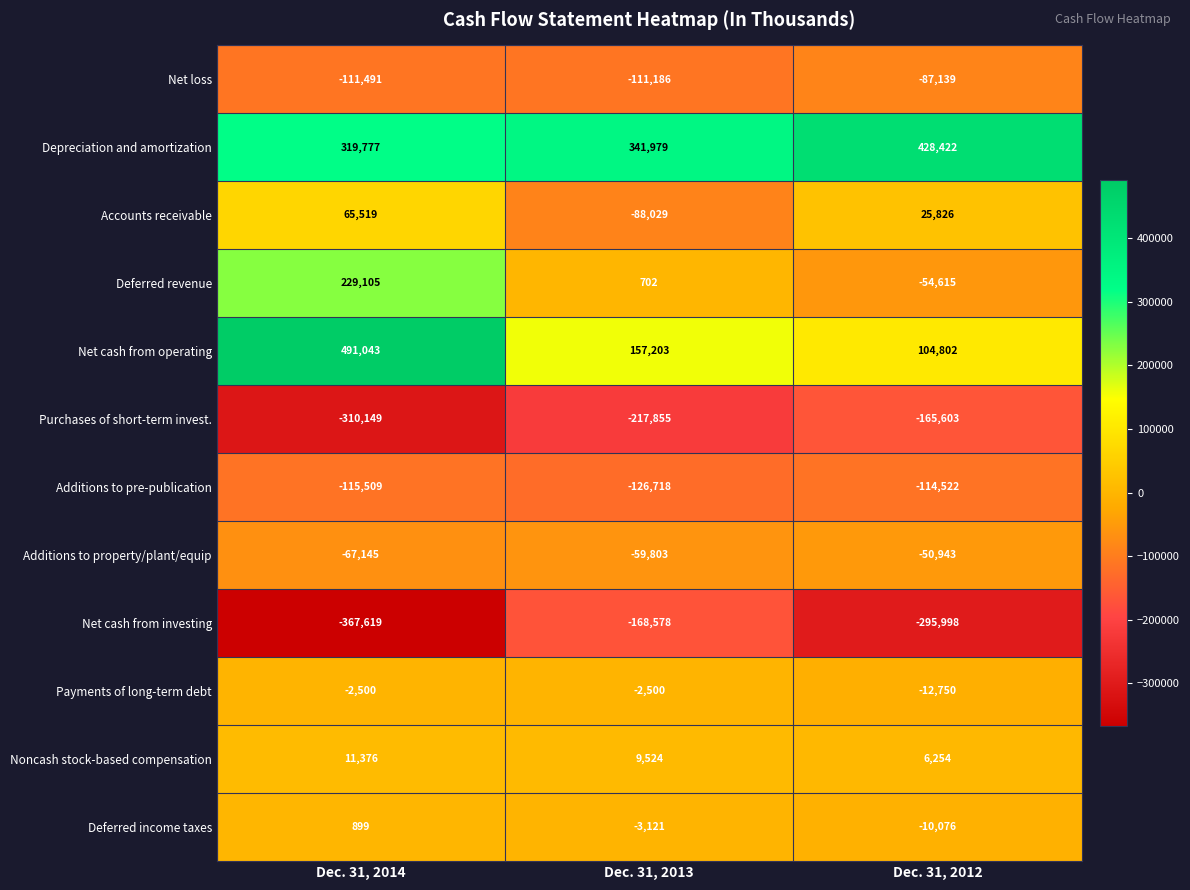

At which label is Net cash from operating closest to 297922?

Dec. 31, 2013